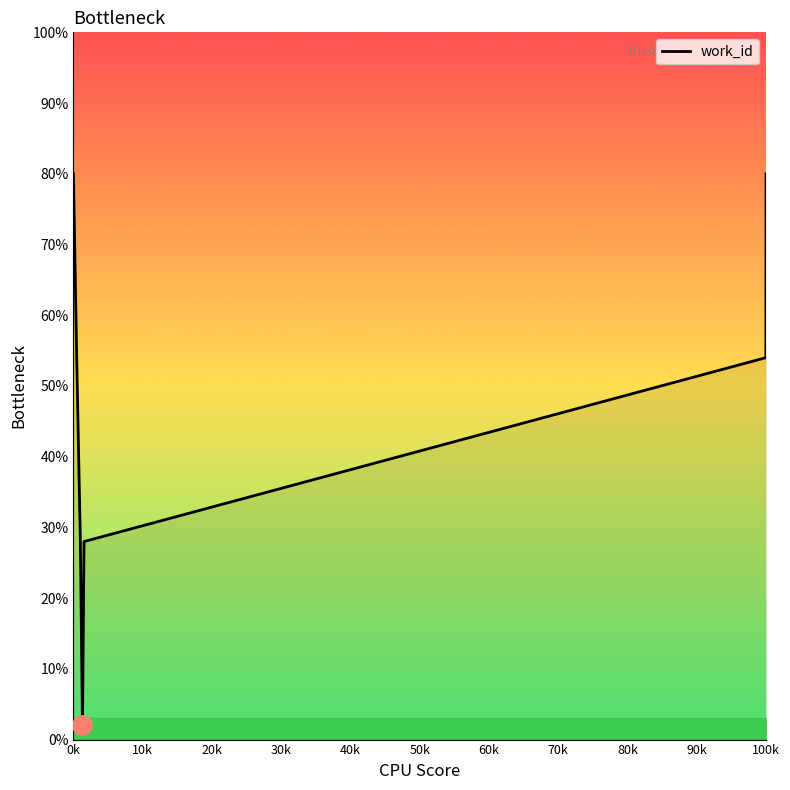

What is the sum of all values?

326.0